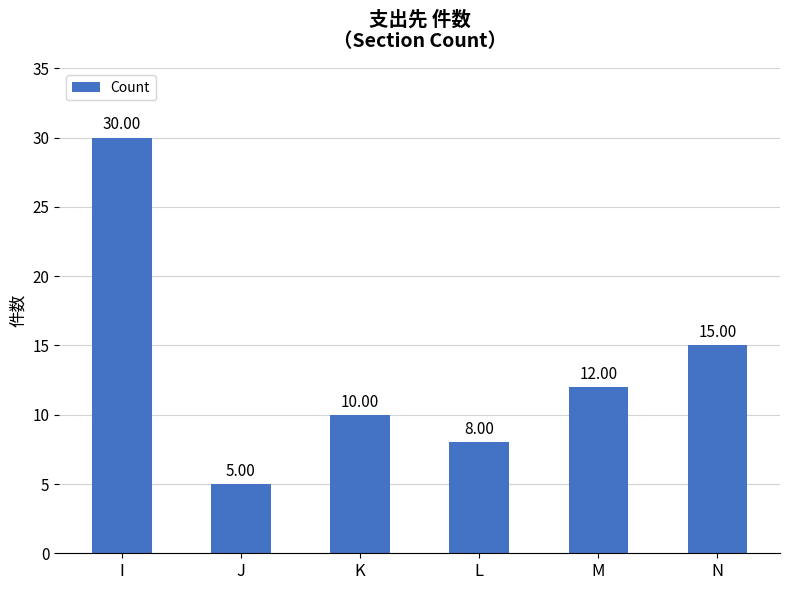

What is the difference between the values at N and L?

7